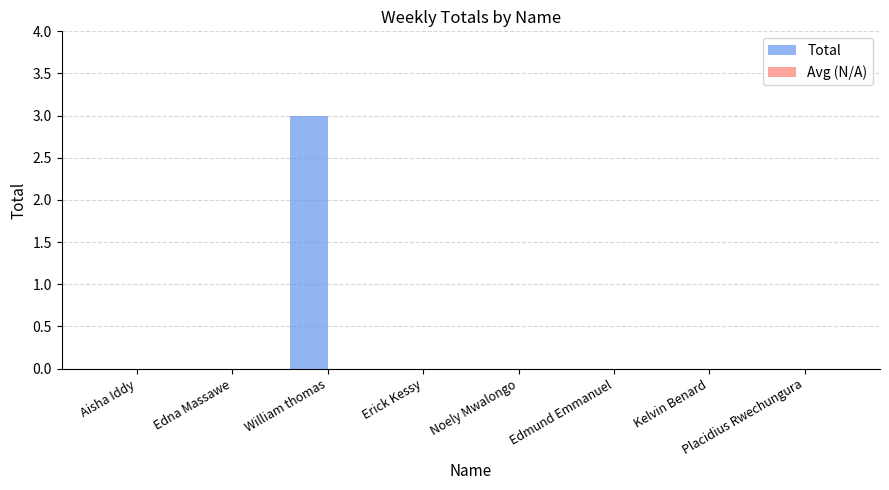

At which category does the chart reach its peak across all series?

William thomas